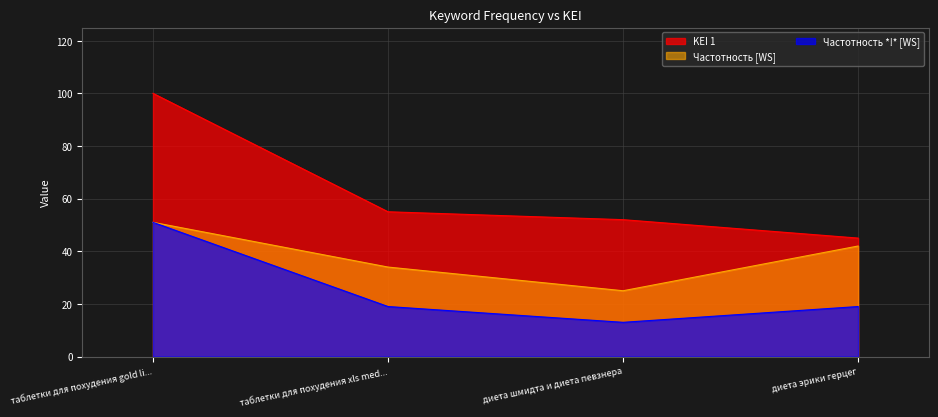

Reading right to left, list all the values displayed in this chart.

KEI 1: диета эрики герцег=45.0	диета шмидта и диета певзнера=52.0	таблетки для похудения xls med...=55.0	таблетки для похудения gold li...=100.0
Частотность [WS]: диета эрики герцег=42.0	диета шмидта и диета певзнера=25.0	таблетки для похудения xls med...=34.0	таблетки для похудения gold li...=51.0
Частотность *!* [WS]: диета эрики герцег=19.0	диета шмидта и диета певзнера=13.0	таблетки для похудения xls med...=19.0	таблетки для похудения gold li...=51.0